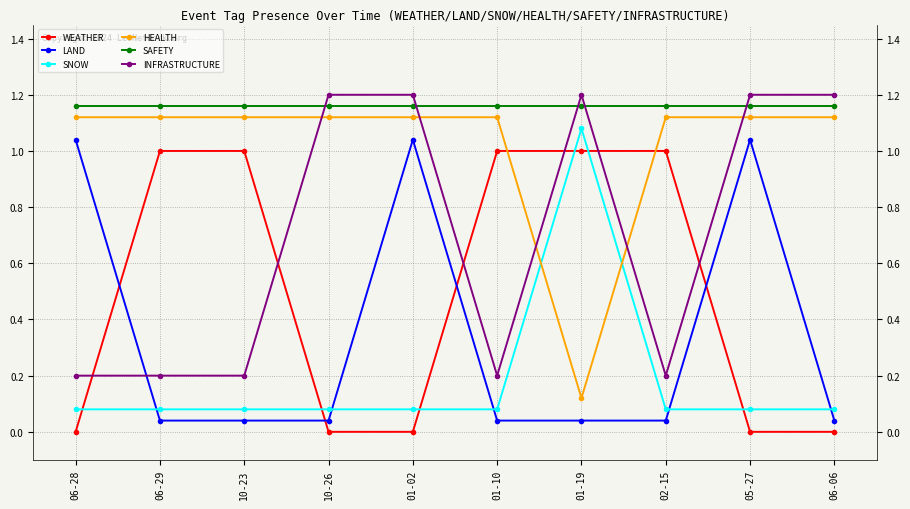

Which series has the largest total across all categories?

SAFETY